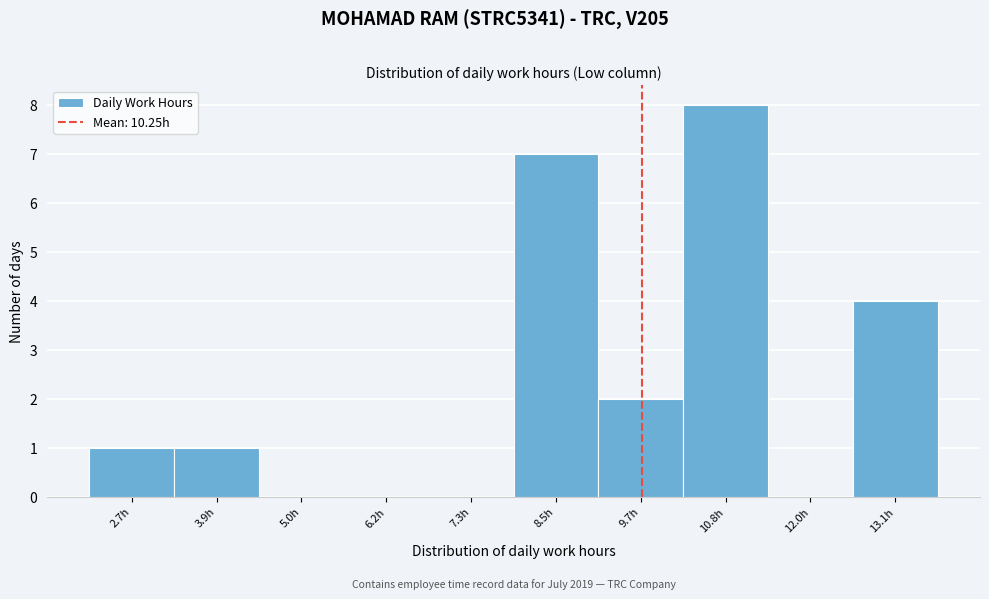

Reading left to right, what are all the values shown in this chart?

2.7h=1	3.9h=1	5.0h=0	6.2h=0	7.3h=0	8.5h=7	9.7h=2	10.8h=8	12.0h=0	13.1h=4